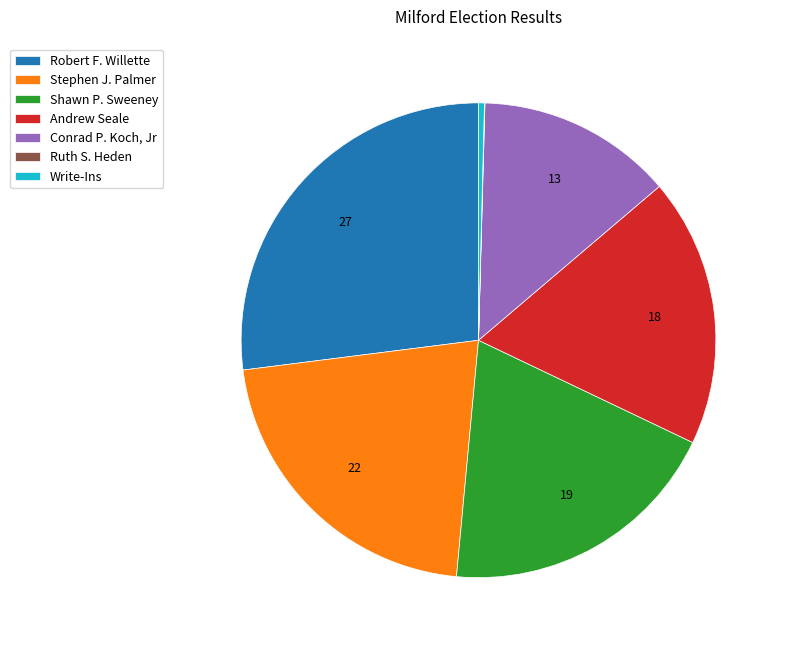

Do Andrew Seale and Stephen J. Palmer together represent more than half of the pie?

No